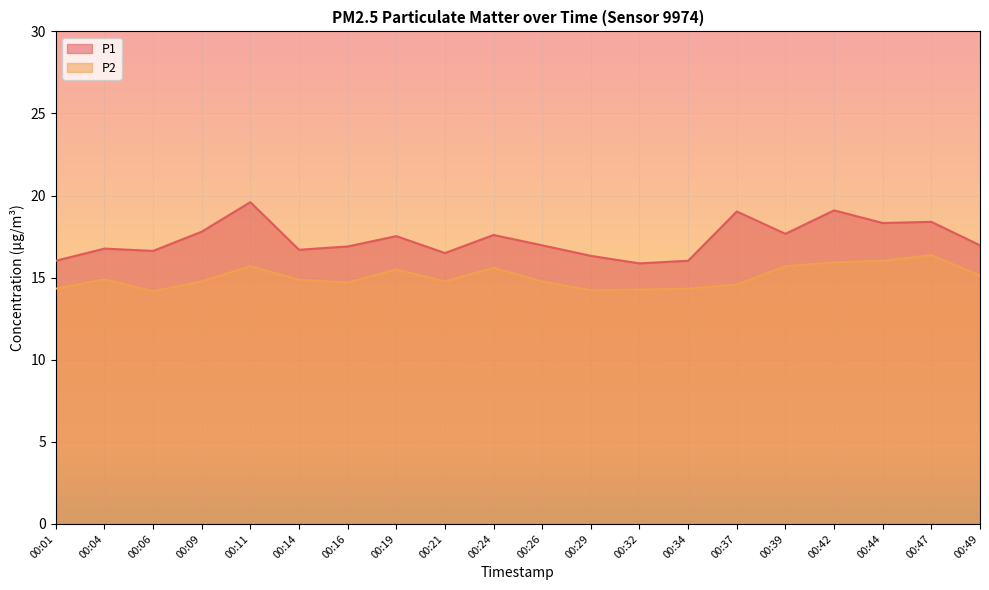

List the series in order of their overall mean, lowest first.

P2, P1